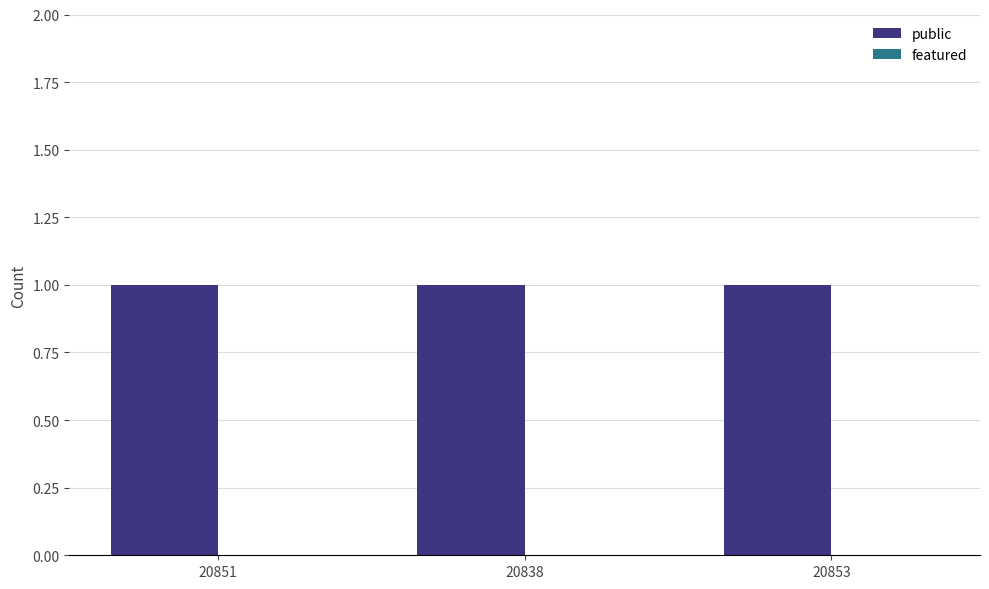

Reading left to right, list all the values displayed in this chart.

public: 1	1	1
featured: 0	0	0